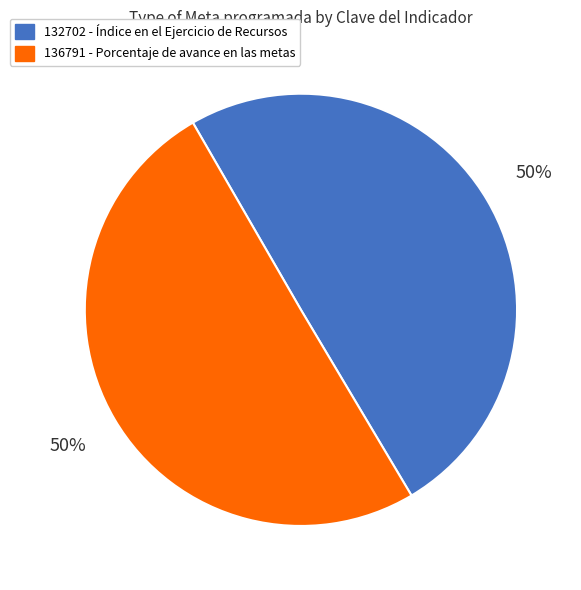

Is the sum of 132702 - Índice en el Ejercicio de Recursos and 136791 - Porcentaje de avance en las metas greater than half?

Yes